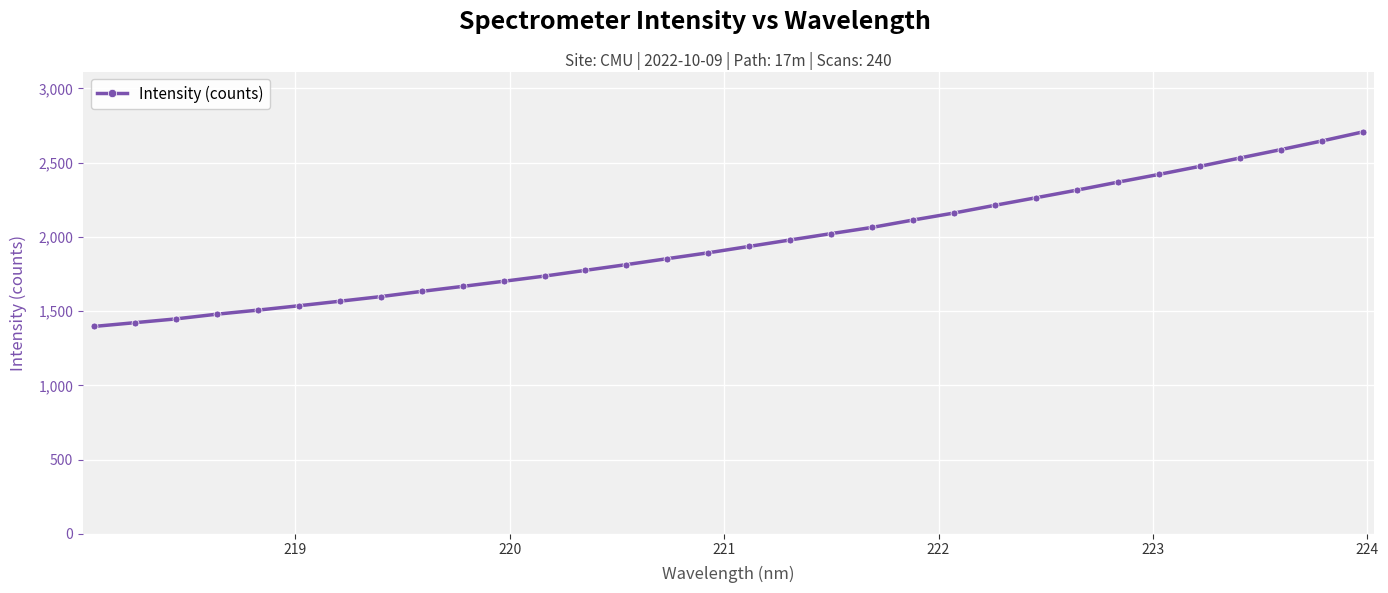

How many categories are shown in the chart?

32